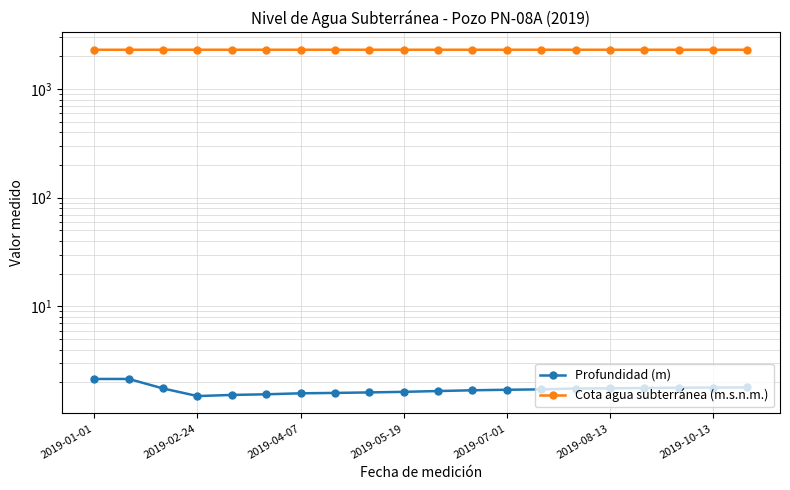

Reading left to right, what are all the values shown in this chart?

Profundidad (m): 2.2	2.2	1.8	1.5	1.5	1.6	1.6	1.6	1.6	1.6	1.7	1.7	1.7	1.7	1.8	1.8	1.8	1.8	1.8	1.8
Cota agua subterránea (m.s.n.m.): 2298.6	2298.6	2299.0	2299.2	2299.2	2299.2	2299.1	2299.1	2299.1	2299.1	2299.1	2299.0	2299.0	2299.0	2299.0	2299.0	2298.9	2298.9	2298.9	2298.9